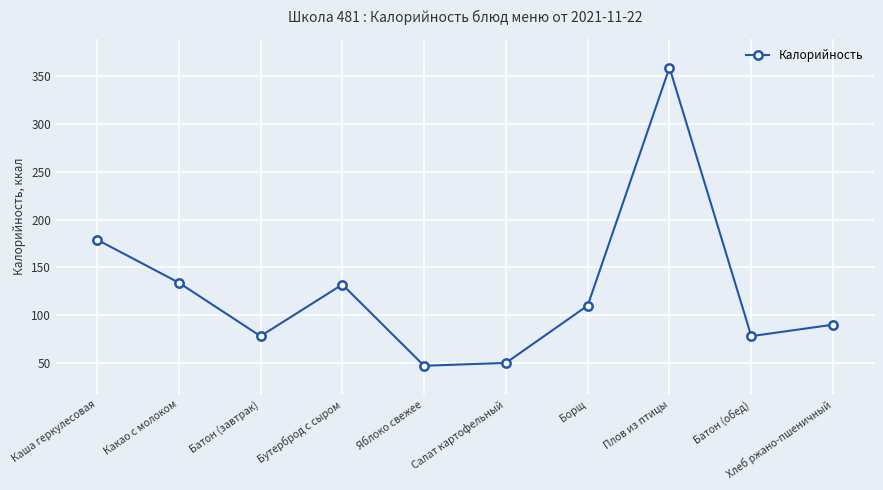

The value at Салат картофельный is 14. True or false?

False